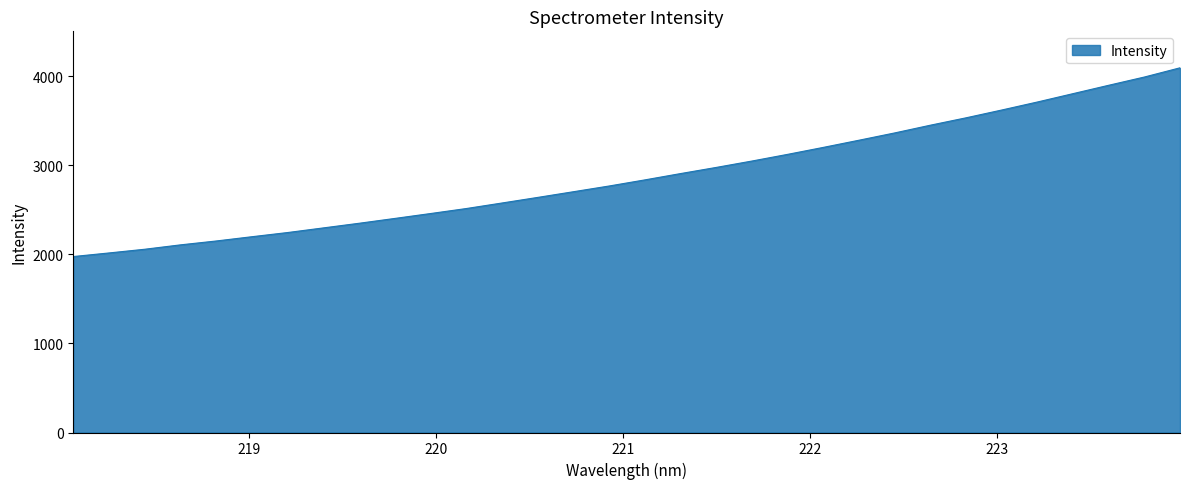

What is the minimum value shown in the chart?

1976.8